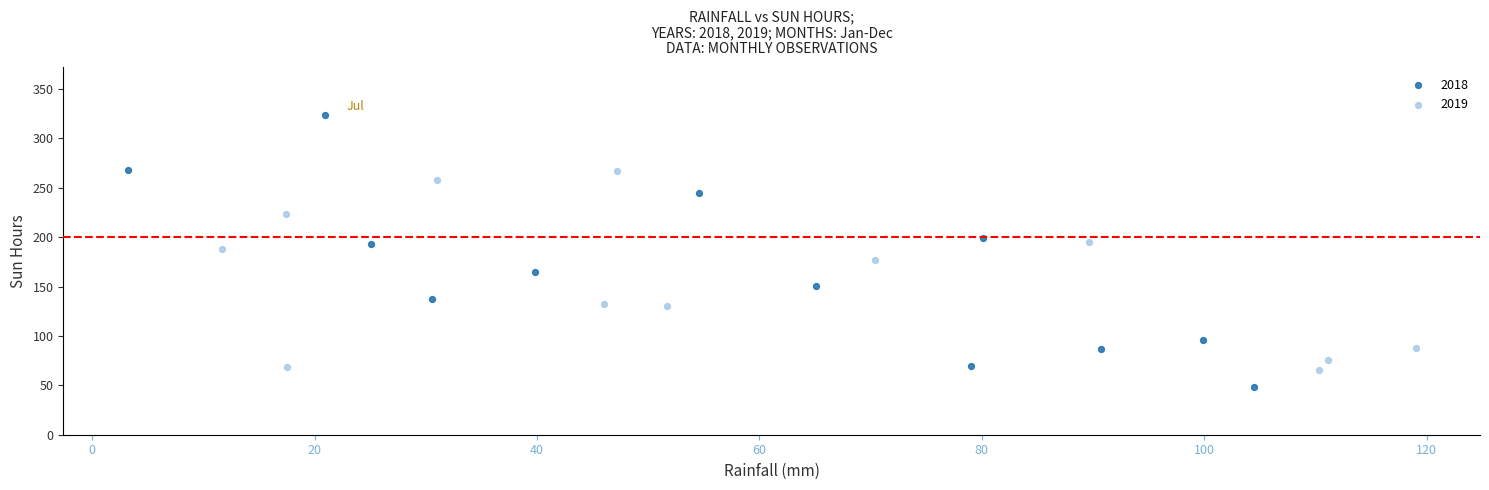

Which series reaches the maximum Y coordinate?

2018